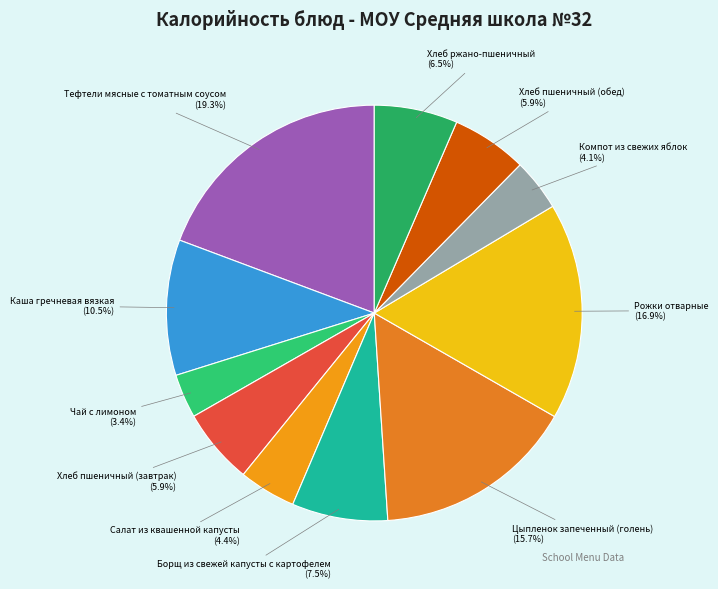

What is the total percentage of Рожки отварные and Хлеб ржано-пшеничный?

23.4%